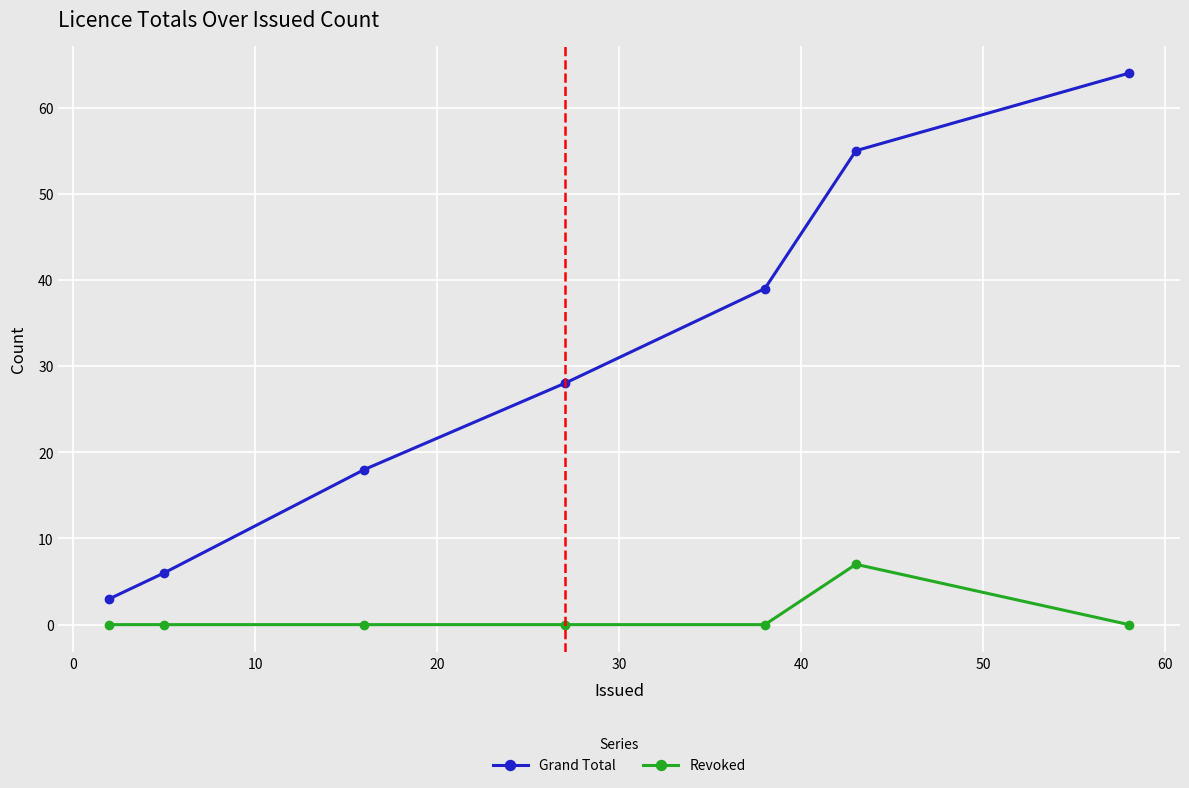

What is the maximum value for Grand Total?

64